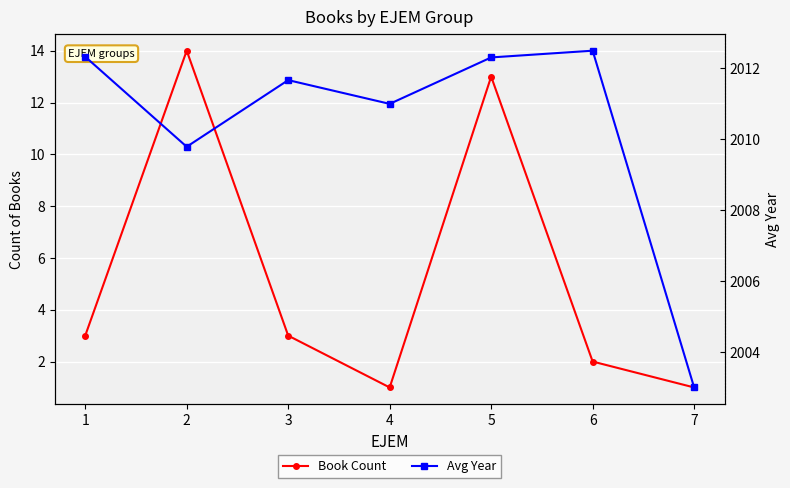

What are all the series names shown in the legend?

Book Count, Avg Year